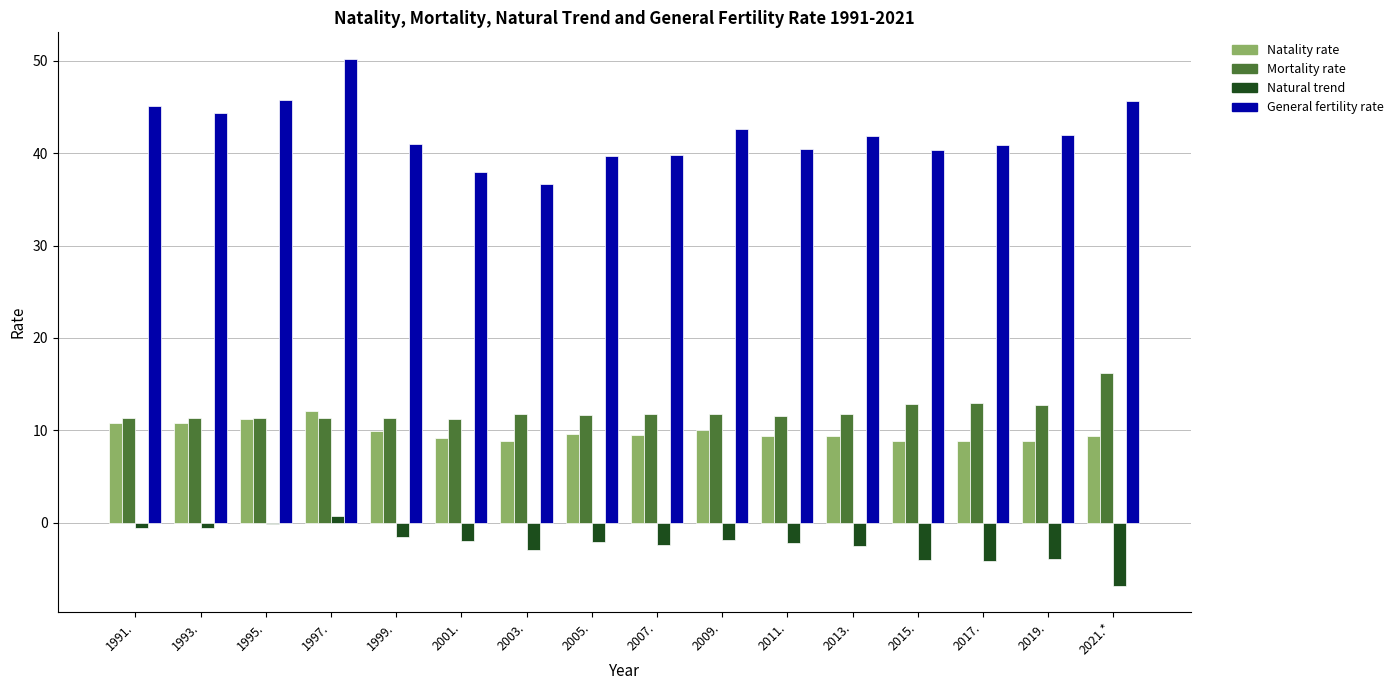

What is the highest value of the Mortality rate series?

16.2